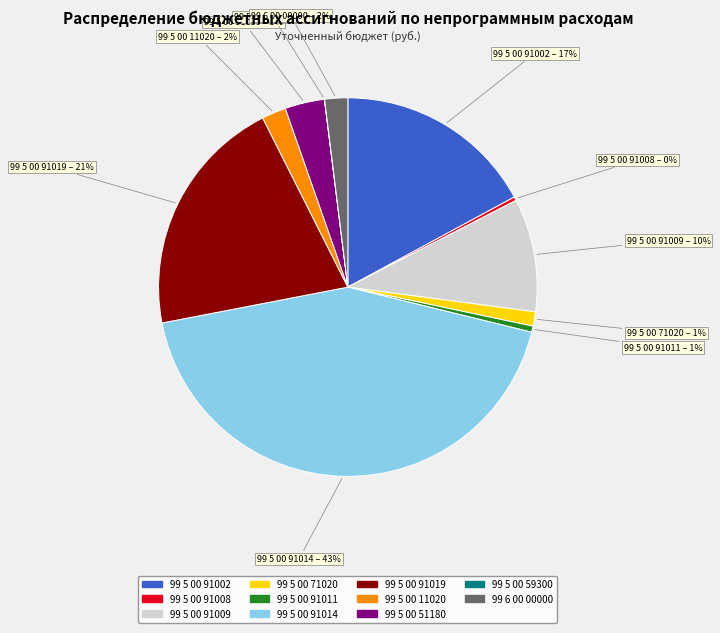

Does any single category account for the majority?

No